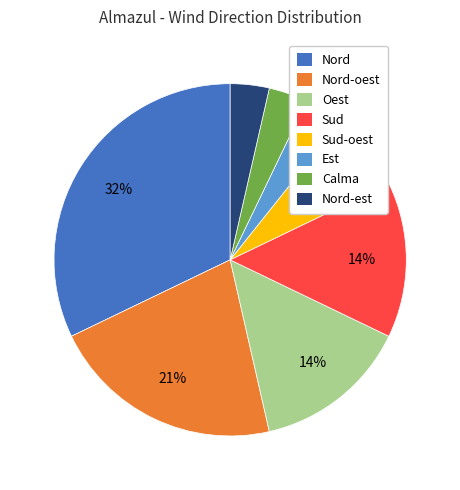

True or false: Calma accounts for 18% of the total.

False